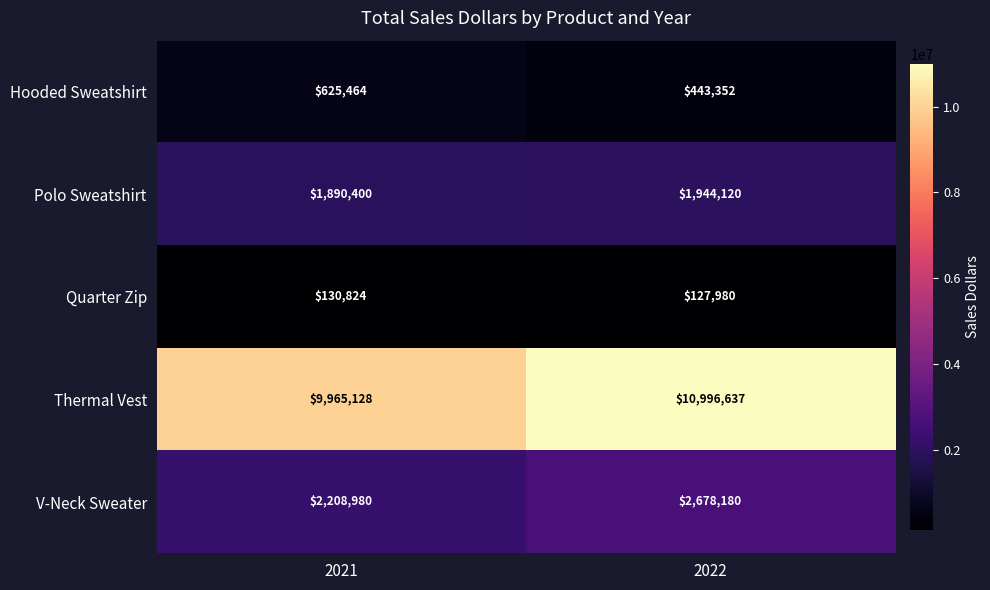

Rank the series by their maximum value, from lowest to highest.

Quarter Zip, Hooded Sweatshirt, Polo Sweatshirt, V-Neck Sweater, Thermal Vest